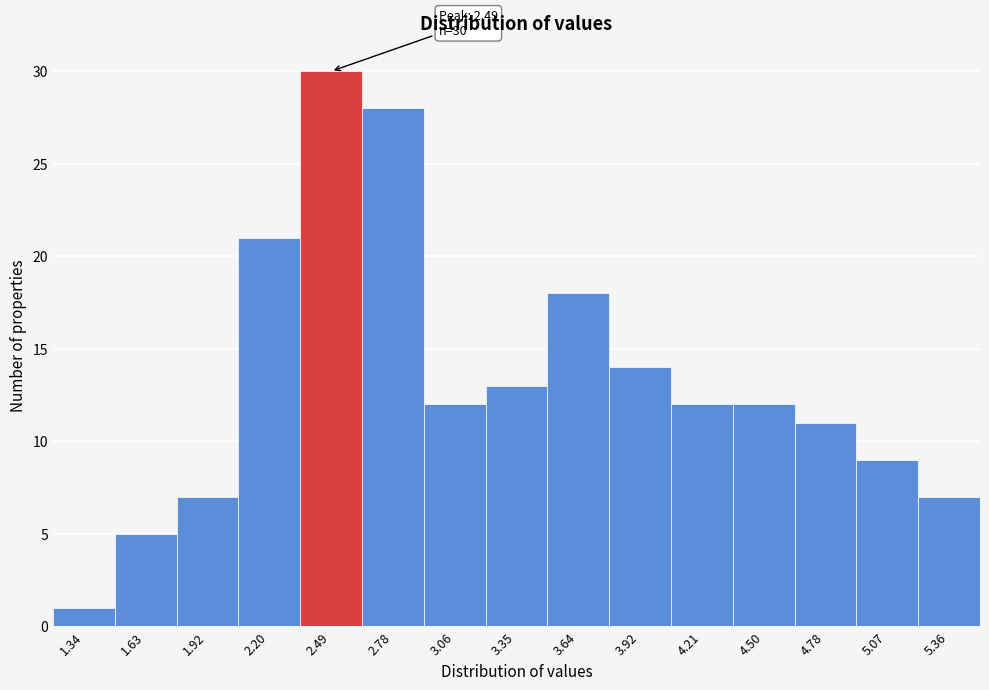

Which range on the x-axis has the tallest bar?

2.35 to 2.65